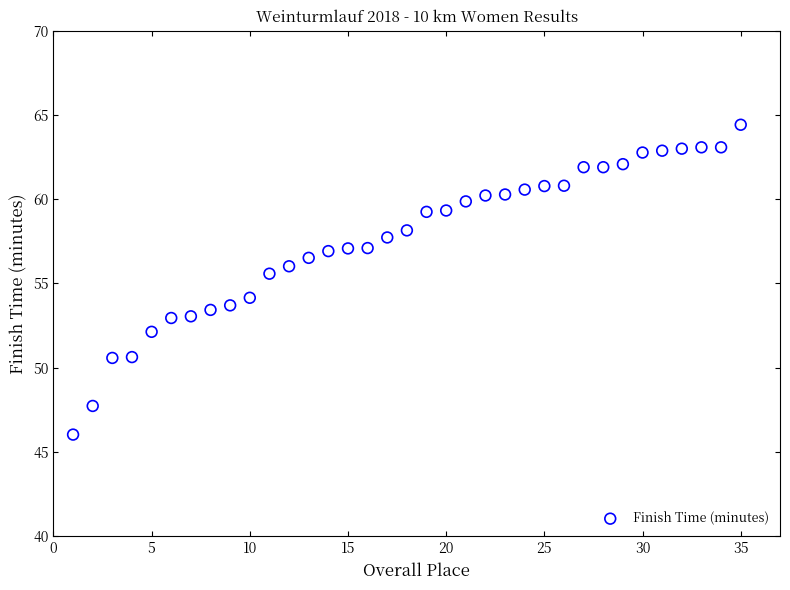

What is the range of Y values (max minus min)?

18.4